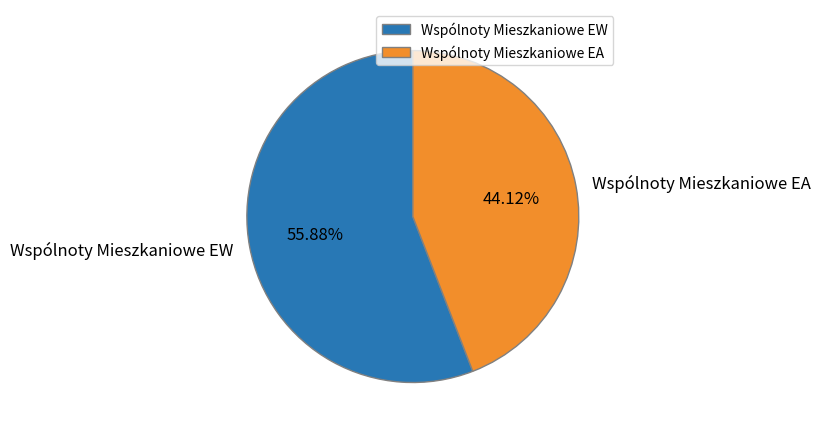

Which slice represents more than half of the pie?

Wspólnoty Mieszkaniowe EW